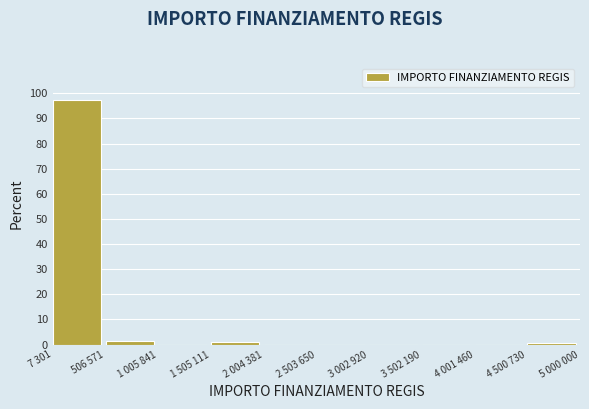

At which category does the chart reach its peak across all series?

7 301